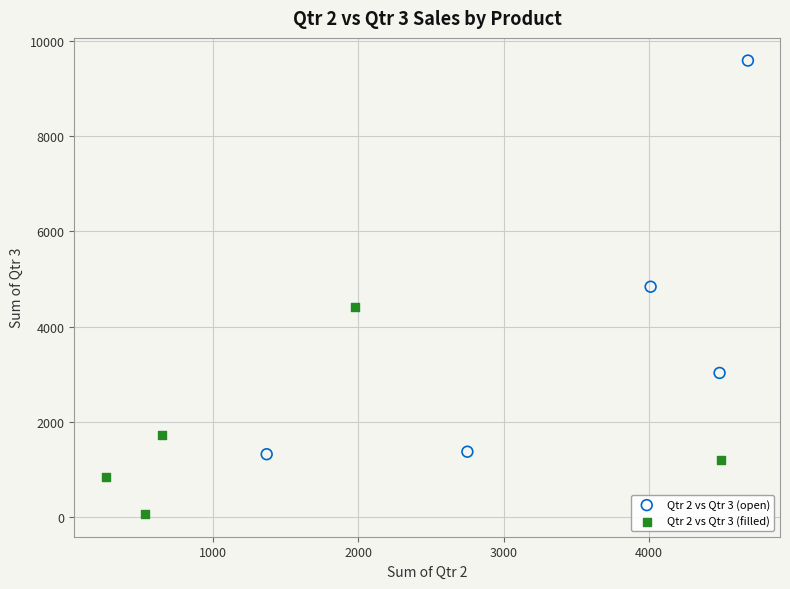

Which series contains the highest Y value?

Qtr 2 vs Qtr 3 (open)